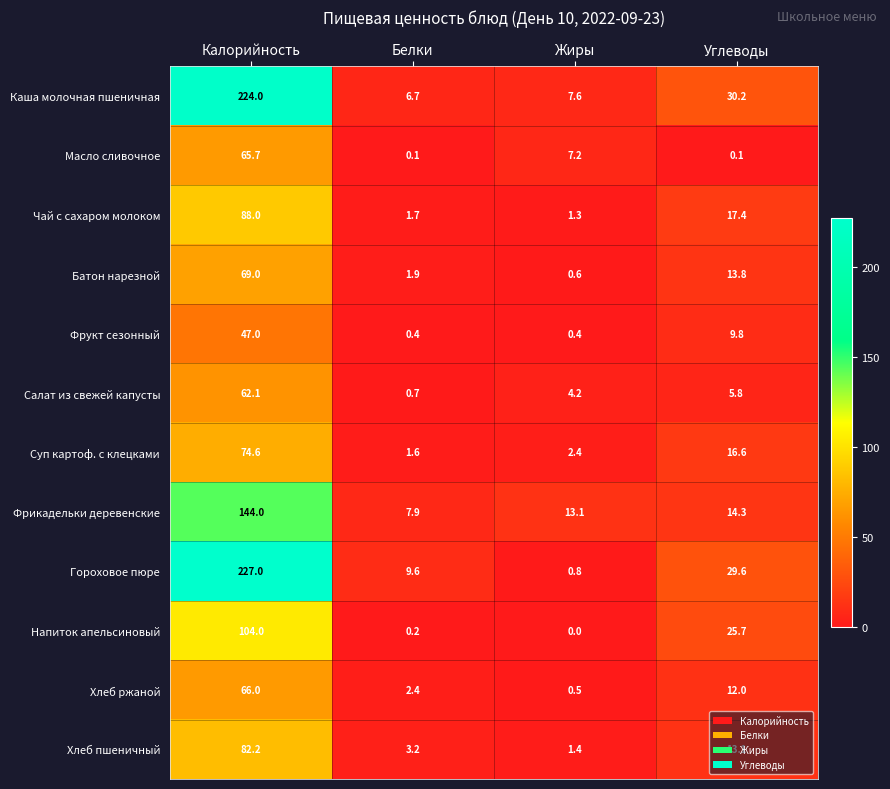

Which series has the largest total across all categories?

Каша молочная пшеничная